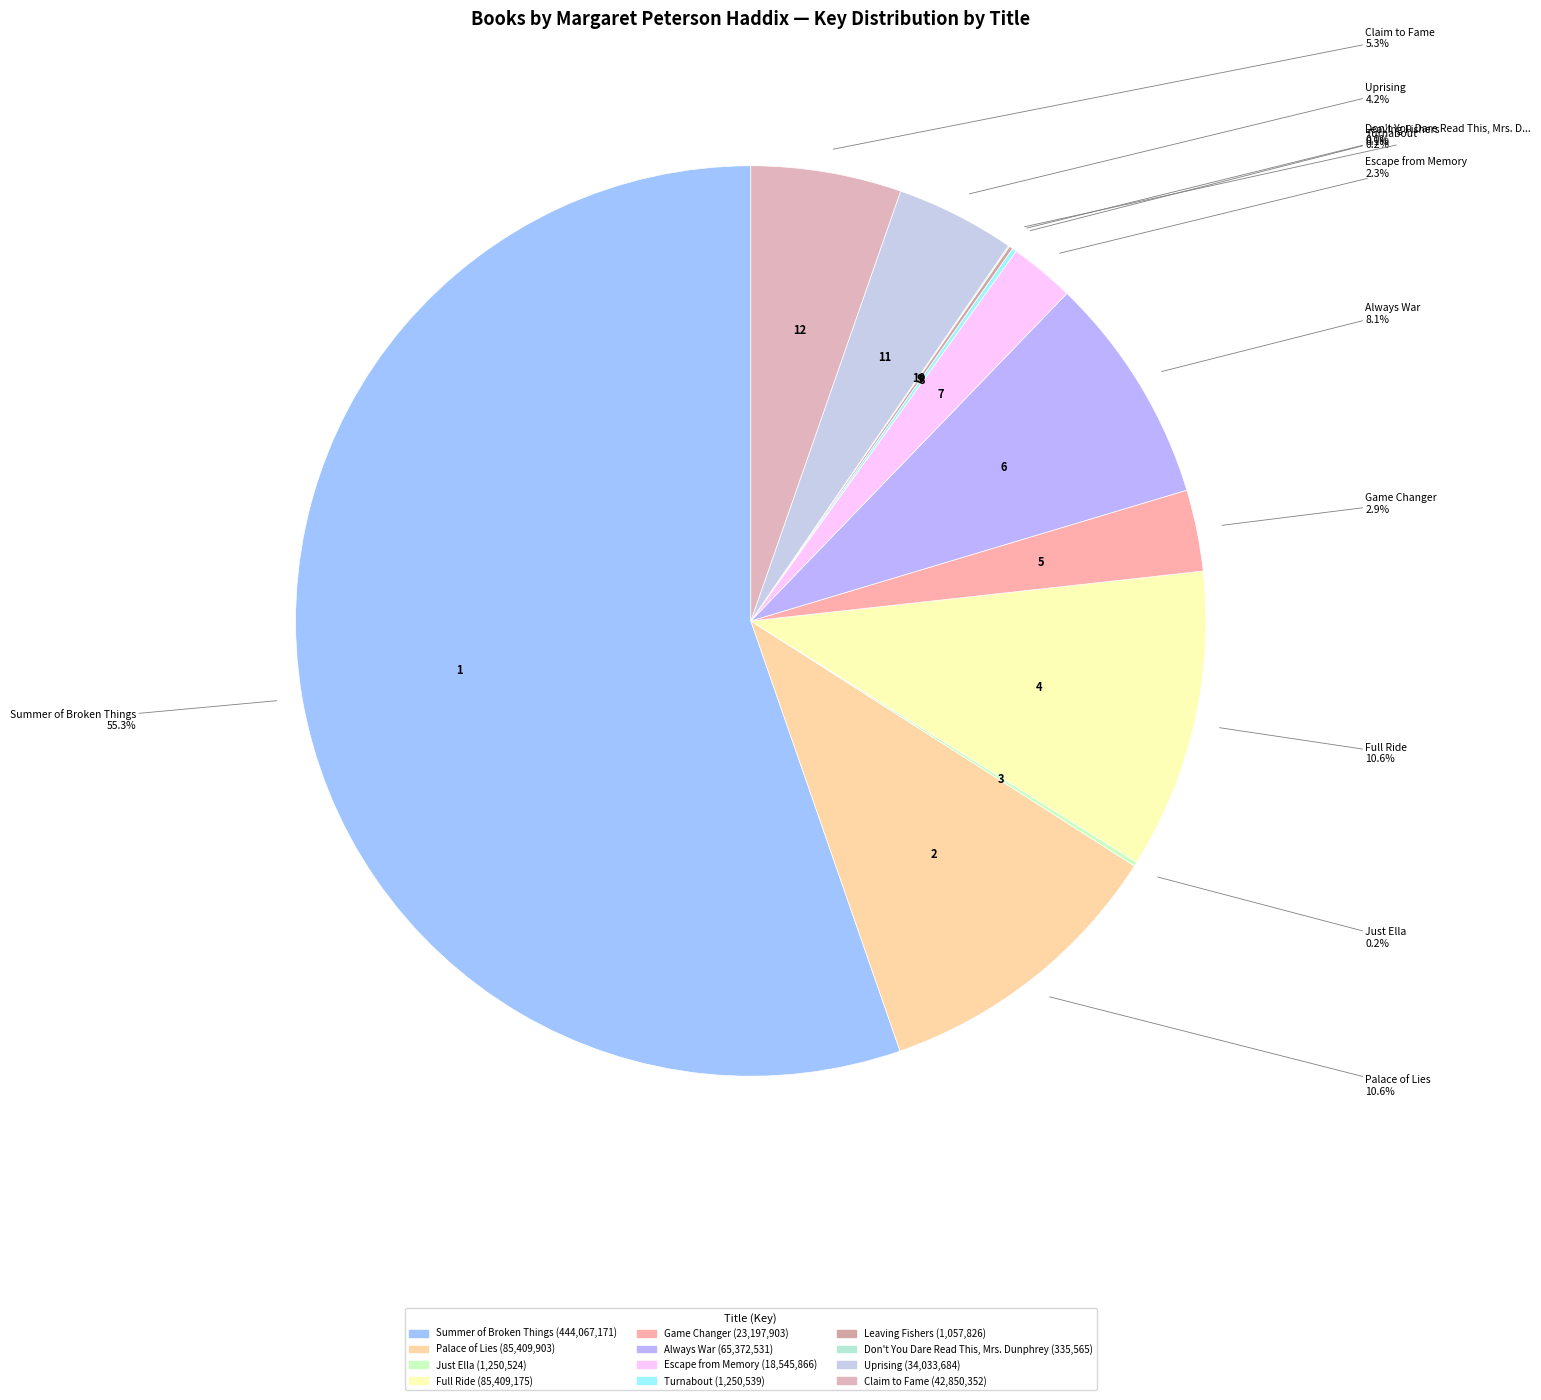

What percentage do Just Ella and Escape from Memory together represent?

2.5%